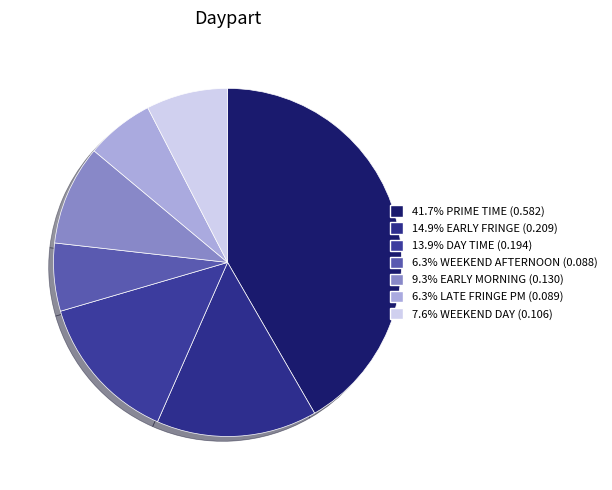

Count the number of slices in the pie.

7